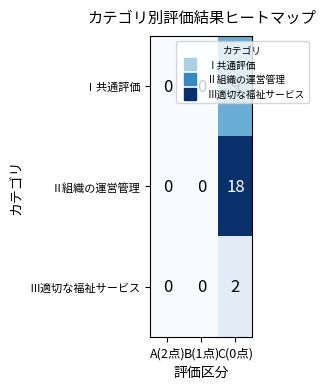

At which category is the sum across all series the highest?

C(0点)